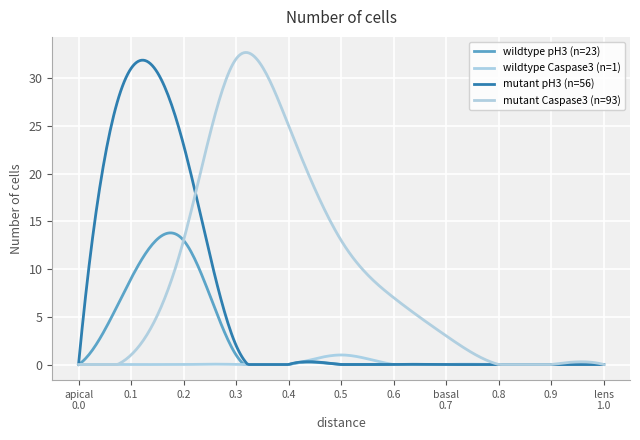

At which label is wildtype pH3 (n=23) closest to 6?

0.1